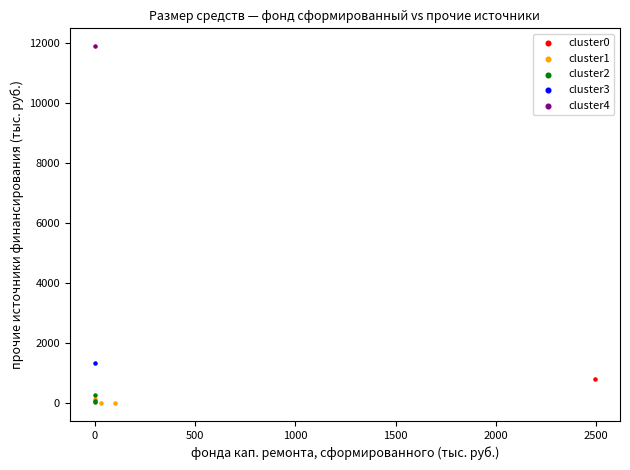

What are all the series names shown in the legend?

cluster0, cluster1, cluster2, cluster3, cluster4